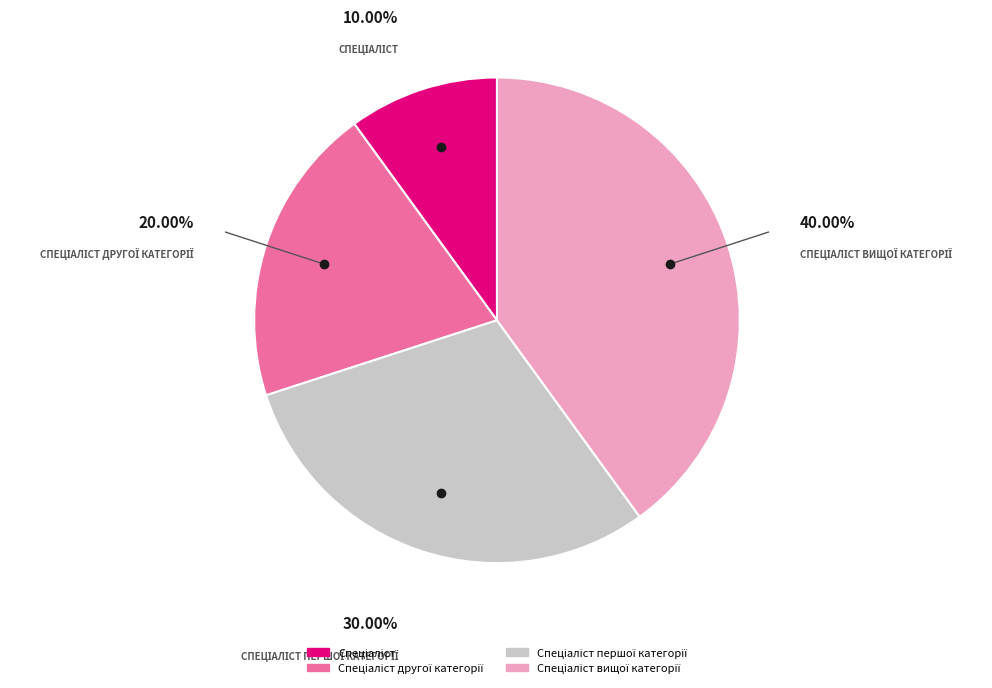

Is there any slice that represents more than half of the pie?

No